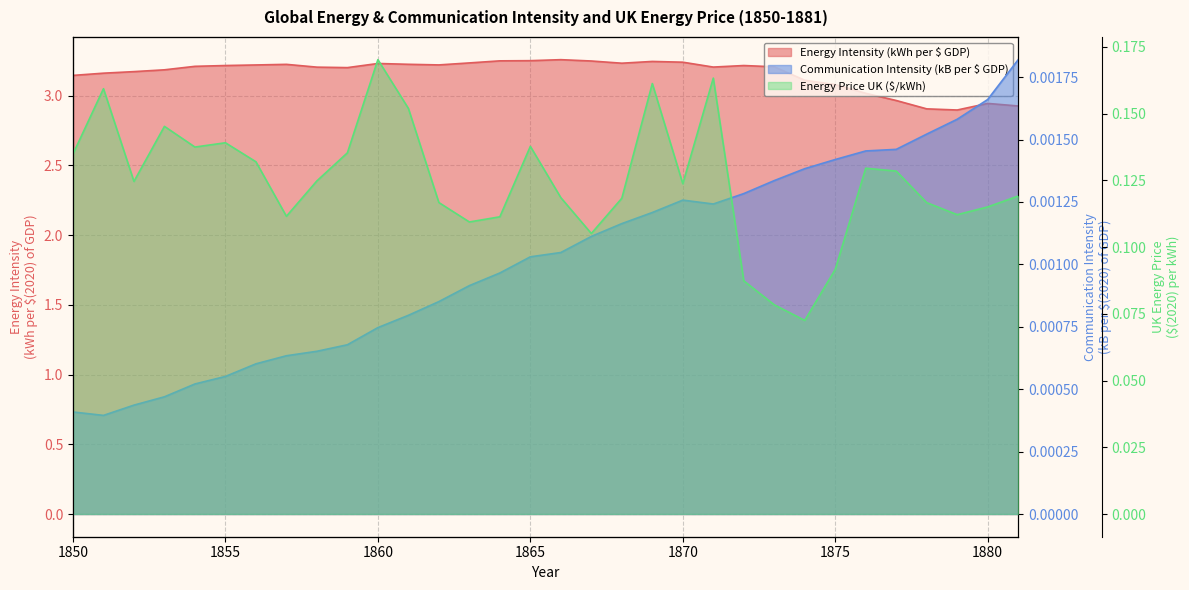

At which category does Communication Intensity (kB per $ GDP) reach its first local valley?

1851